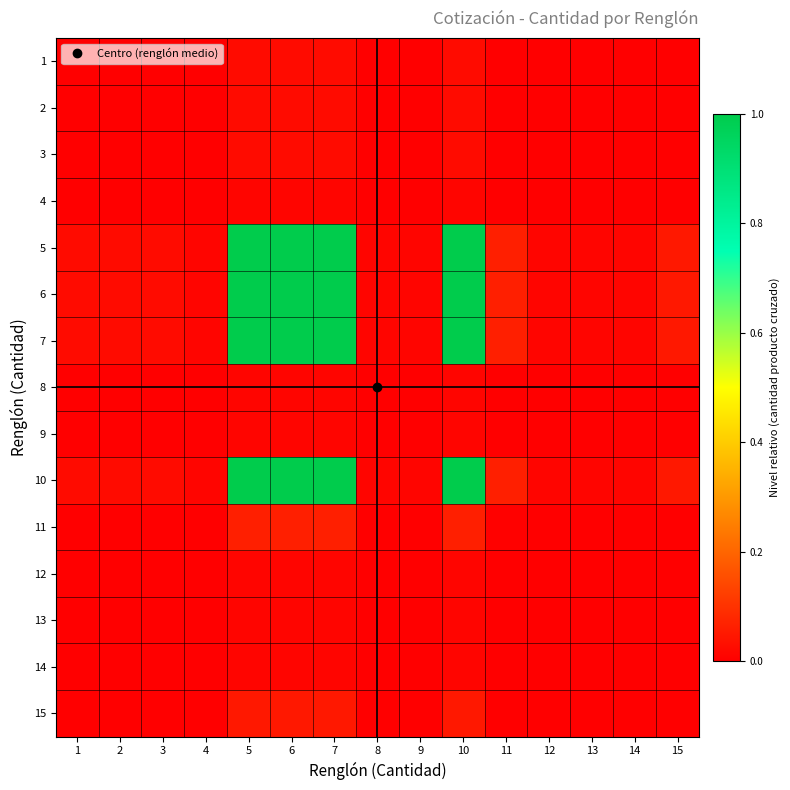

Reading left to right, extract all data points from this chart.

1: 1=0.0	2=0.0	3=0.0	4=0.0	5=0.0	6=0.0	7=0.0	8=0.0	9=0.0	10=0.0	11=0.0	12=0.0	13=0.0	14=0.0	15=0.0
2: 1=0.0	2=0.0	3=0.0	4=0.0	5=0.0	6=0.0	7=0.0	8=0.0	9=0.0	10=0.0	11=0.0	12=0.0	13=0.0	14=0.0	15=0.0
3: 1=0.0	2=0.0	3=0.0	4=0.0	5=0.0	6=0.0	7=0.0	8=0.0	9=0.0	10=0.0	11=0.0	12=0.0	13=0.0	14=0.0	15=0.0
4: 1=0.0	2=0.0	3=0.0	4=0.0	5=0.0	6=0.0	7=0.0	8=0.0	9=0.0	10=0.0	11=0.0	12=0.0	13=0.0	14=0.0	15=0.0
5: 1=0.0	2=0.0	3=0.0	4=0.0	5=1.0	6=1.0	7=1.0	8=0.0	9=0.0	10=1.0	11=0.1	12=0.0	13=0.0	14=0.0	15=0.1
6: 1=0.0	2=0.0	3=0.0	4=0.0	5=1.0	6=1.0	7=1.0	8=0.0	9=0.0	10=1.0	11=0.1	12=0.0	13=0.0	14=0.0	15=0.1
7: 1=0.0	2=0.0	3=0.0	4=0.0	5=1.0	6=1.0	7=1.0	8=0.0	9=0.0	10=1.0	11=0.1	12=0.0	13=0.0	14=0.0	15=0.1
8: 1=0.0	2=0.0	3=0.0	4=0.0	5=0.0	6=0.0	7=0.0	8=0.0	9=0.0	10=0.0	11=0.0	12=0.0	13=0.0	14=0.0	15=0.0
9: 1=0.0	2=0.0	3=0.0	4=0.0	5=0.0	6=0.0	7=0.0	8=0.0	9=0.0	10=0.0	11=0.0	12=0.0	13=0.0	14=0.0	15=0.0
10: 1=0.0	2=0.0	3=0.0	4=0.0	5=1.0	6=1.0	7=1.0	8=0.0	9=0.0	10=1.0	11=0.1	12=0.0	13=0.0	14=0.0	15=0.1
11: 1=0.0	2=0.0	3=0.0	4=0.0	5=0.1	6=0.1	7=0.1	8=0.0	9=0.0	10=0.1	11=0.0	12=0.0	13=0.0	14=0.0	15=0.0
12: 1=0.0	2=0.0	3=0.0	4=0.0	5=0.0	6=0.0	7=0.0	8=0.0	9=0.0	10=0.0	11=0.0	12=0.0	13=0.0	14=0.0	15=0.0
13: 1=0.0	2=0.0	3=0.0	4=0.0	5=0.0	6=0.0	7=0.0	8=0.0	9=0.0	10=0.0	11=0.0	12=0.0	13=0.0	14=0.0	15=0.0
14: 1=0.0	2=0.0	3=0.0	4=0.0	5=0.0	6=0.0	7=0.0	8=0.0	9=0.0	10=0.0	11=0.0	12=0.0	13=0.0	14=0.0	15=0.0
15: 1=0.0	2=0.0	3=0.0	4=0.0	5=0.1	6=0.1	7=0.1	8=0.0	9=0.0	10=0.1	11=0.0	12=0.0	13=0.0	14=0.0	15=0.0